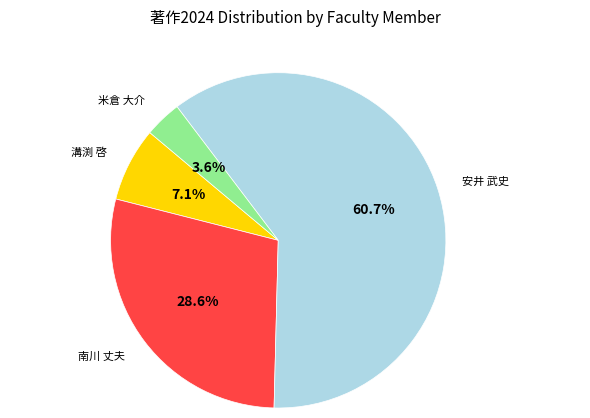

What percentage is the 溝渕 啓 slice, to the nearest percent?

7%